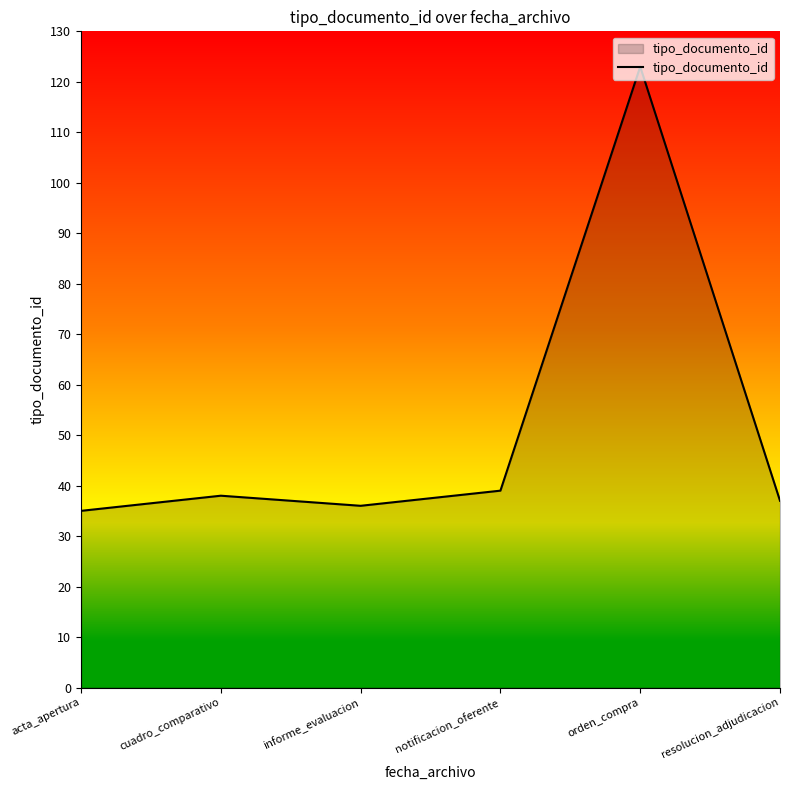

What is the minimum value shown in the chart?

35